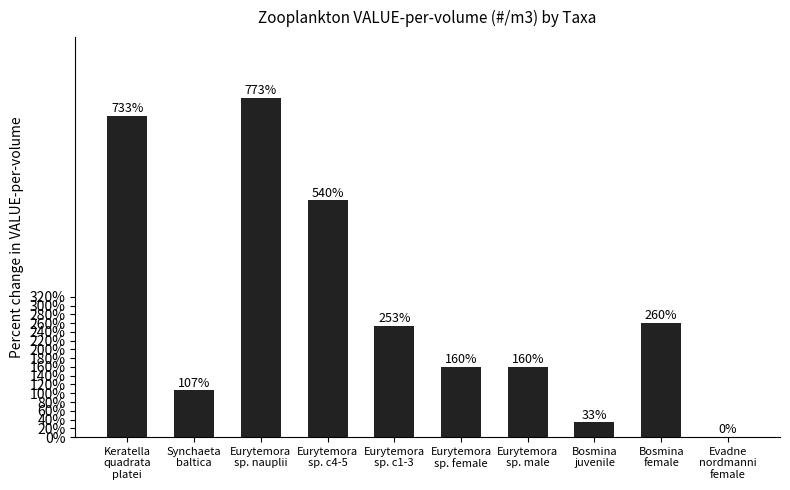

Between Evadne
nordmanni
female and Bosmina
female, which is larger?

Bosmina
female